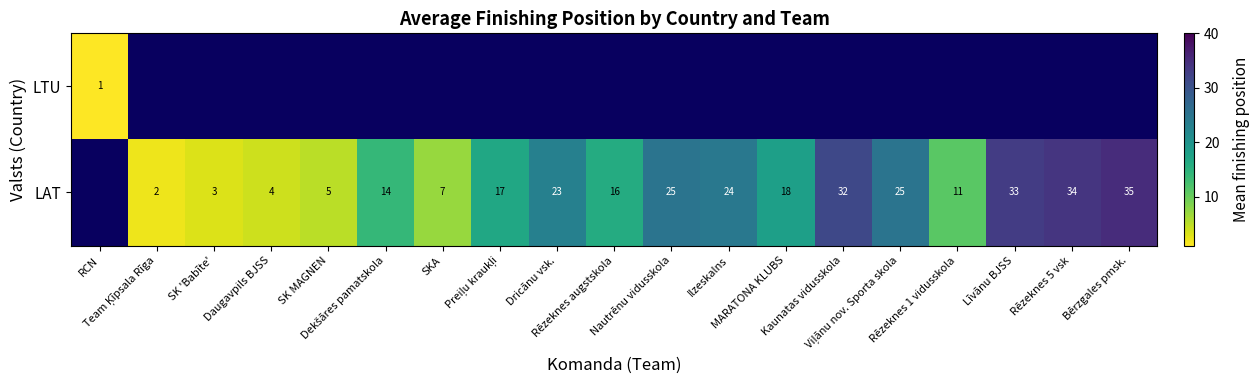

At how many categories does at least one series exceed 17?

9